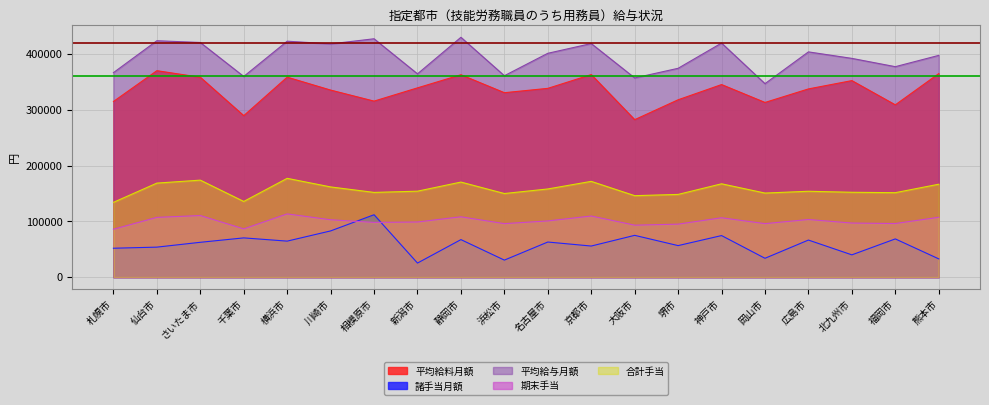

Rank the categories by 平均給料月額 value from lowest to highest.

大阪市, 千葉市, 福岡市, 岡山市, 札幌市, 相模原市, 堺市, 浜松市, 川崎市, 広島市, 名古屋市, 新潟市, 神戸市, 北九州市, さいたま市, 横浜市, 静岡市, 京都市, 熊本市, 仙台市